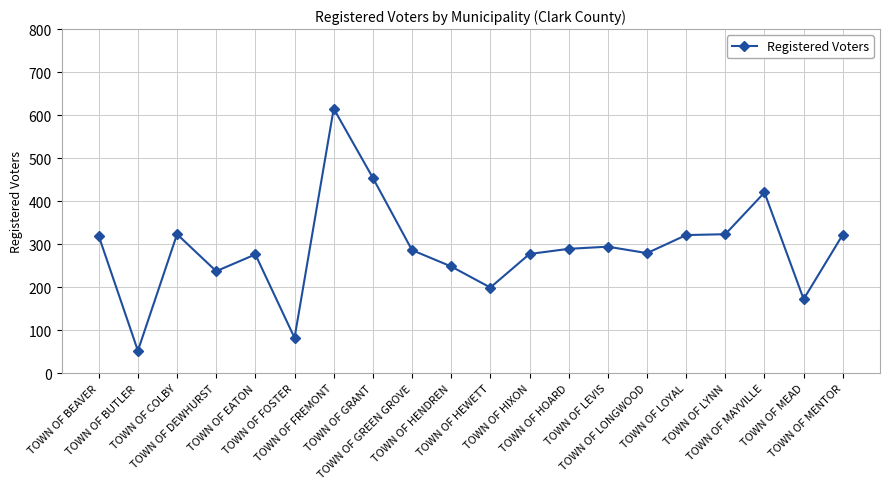

True or false: there are more than 0 points higher than both neighbors.

True